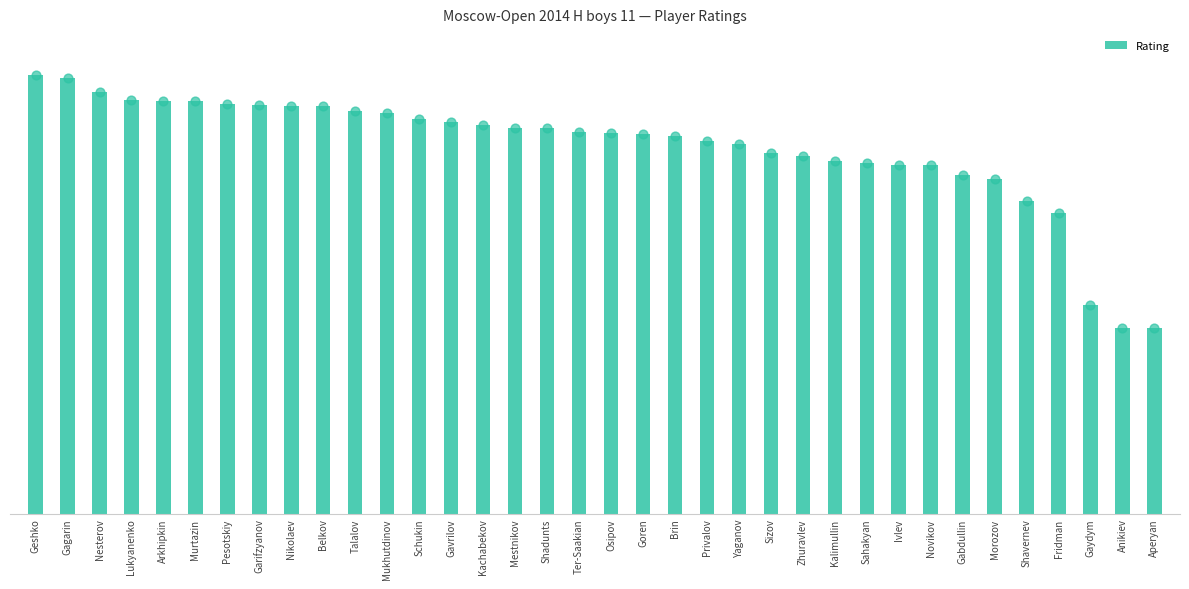

Which has a higher value, Geshko or Gavrilov?

Geshko